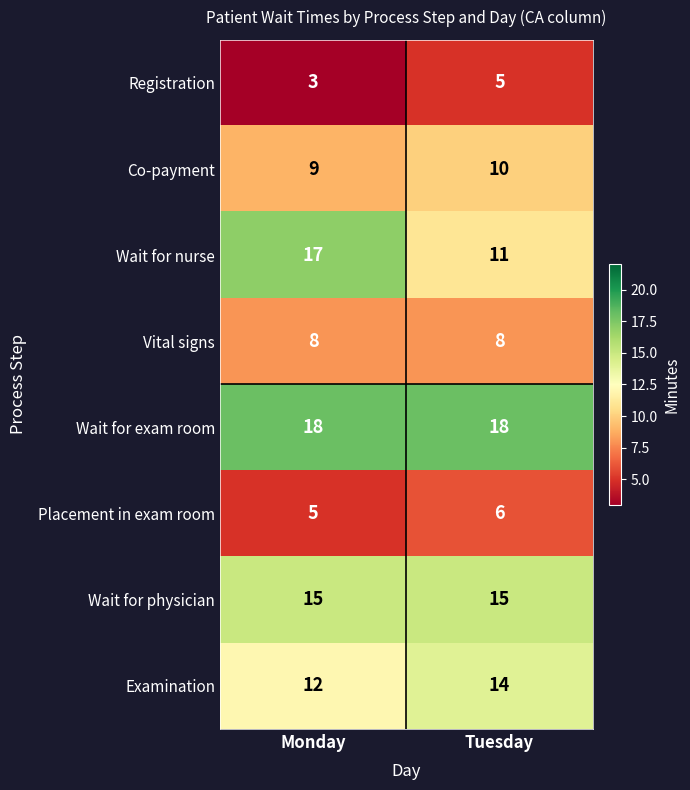

What is the sum of the Vital signs values at Monday and Tuesday?

16